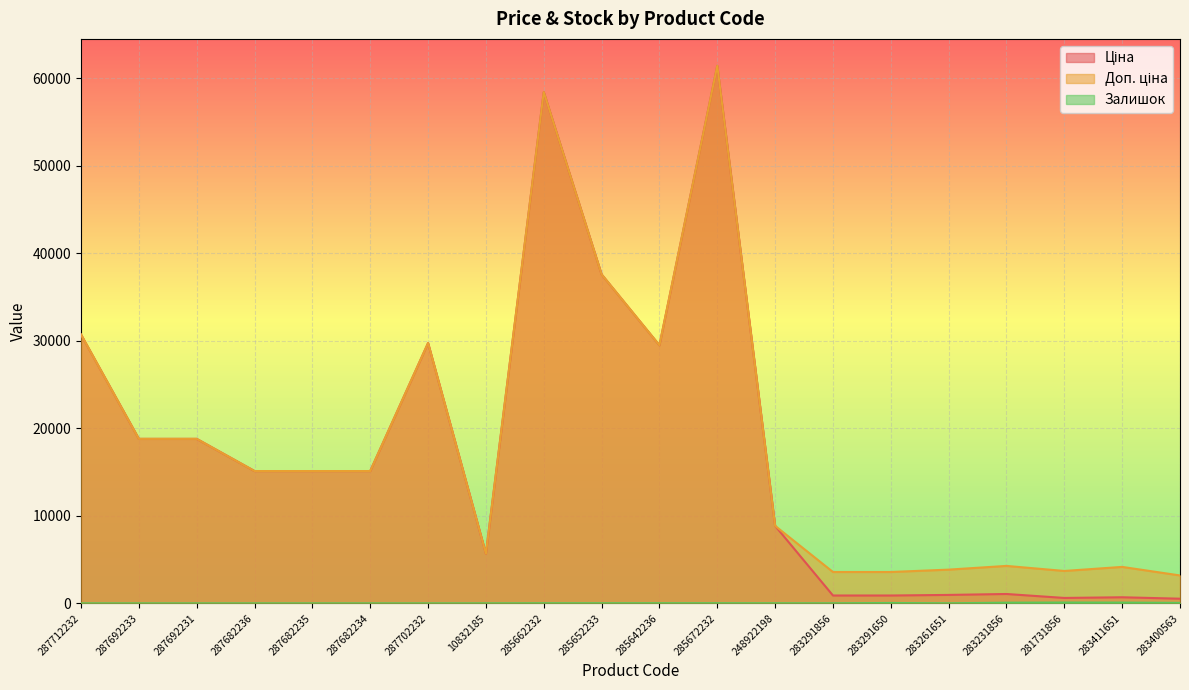

Reading right to left, what are all the values shown in this chart?

Ціна: 283400563=531.3	283411651=694.3	281731856=617.0	283231856=1069.8	283261651=963.5	283291650=895.9	283291856=895.9	248922198=8856.7	285672232=61434.3	285642236=29491.5	285652233=37593.6	285662232=58426.5	10832185=5673.8	287702232=29747.2	287682234=15120.0	287682235=15120.0	287682236=15120.0	287692231=18796.8	287692233=18796.8	287712232=30717.1
Доп. ціна: 283400563=3187.6	283411651=4165.6	281731856=3701.9	283231856=4279.1	283261651=3854.0	283291650=3583.6	283291856=3583.6	248922198=8856.7	285672232=61434.3	285642236=29491.5	285652233=37593.6	285662232=58426.5	10832185=5673.8	287702232=29747.2	287682234=15120.0	287682235=15120.0	287682236=15120.0	287692231=18796.8	287692233=18796.8	287712232=30717.1
Залишок: 283400563=53.0	283411651=87.0	281731856=94.0	283231856=78.0	283261651=9.0	283291650=43.0	283291856=9.0	248922198=11.0	285672232=16.0	285642236=16.0	285652233=13.0	285662232=13.0	10832185=3.0	287702232=0.0	287682234=0.0	287682235=0.0	287682236=0.0	287692231=0.0	287692233=0.0	287712232=0.0